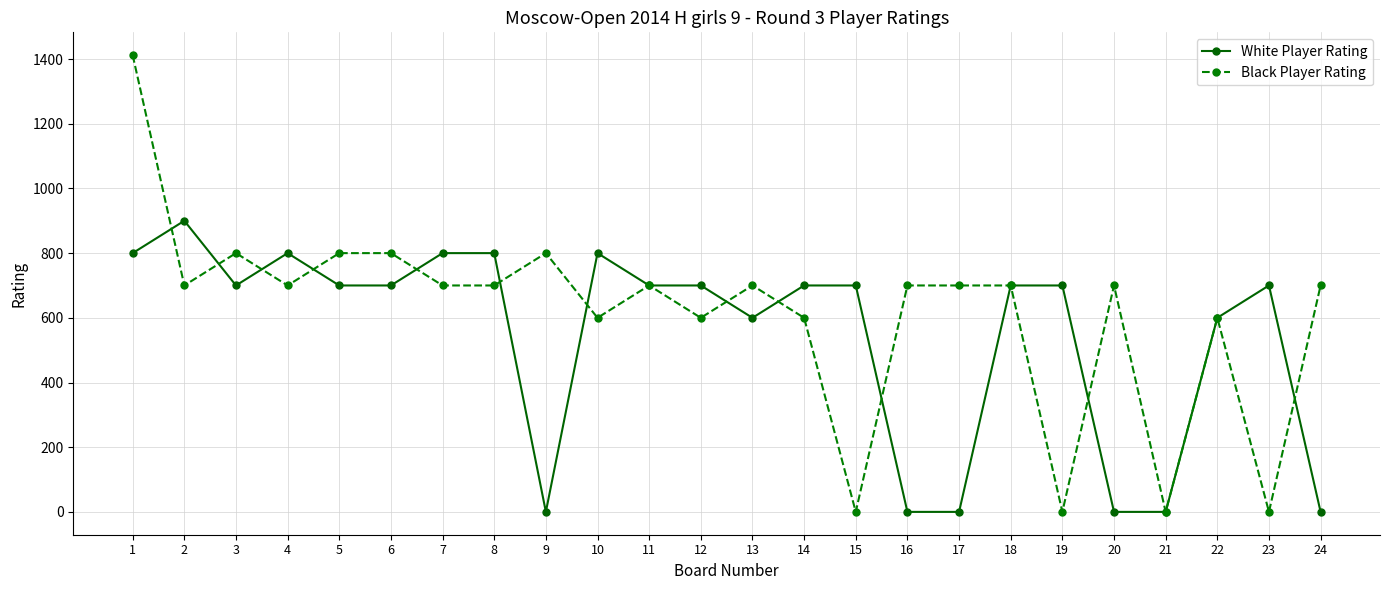

Which series has the largest range (max minus min)?

Black Player Rating